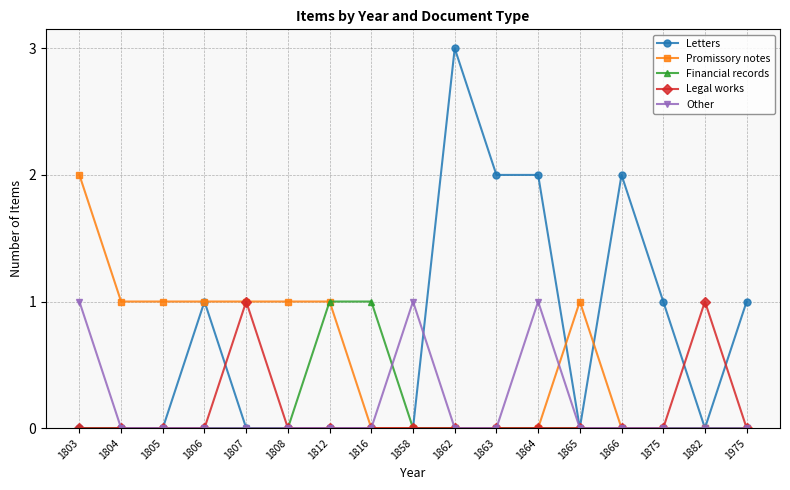

Is the value of Other at 1803 greater than the value of Promissory notes at 1975?

Yes